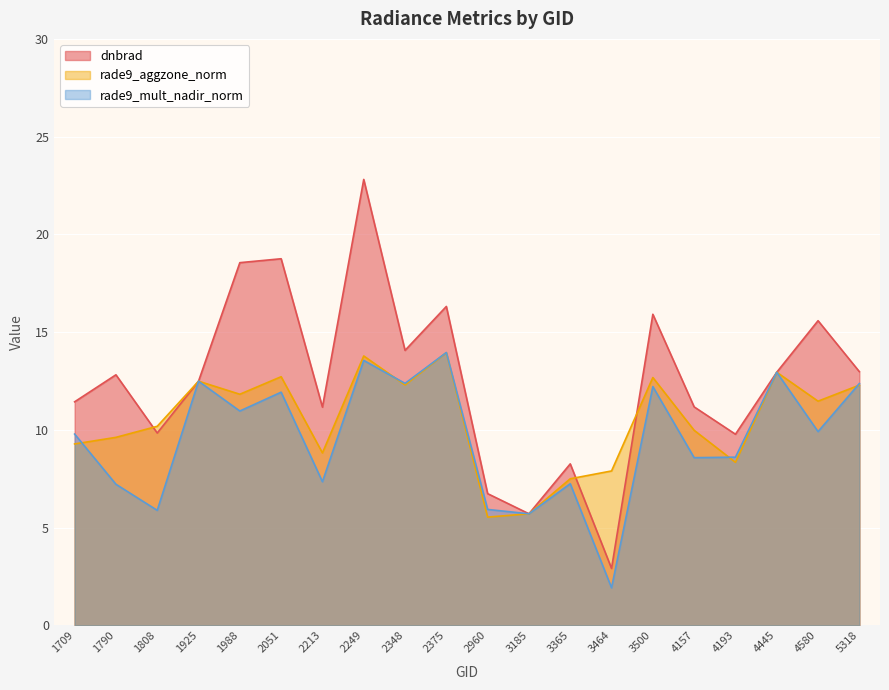

At which label does rade9_mult_nadir_norm reach its minimum?

3464